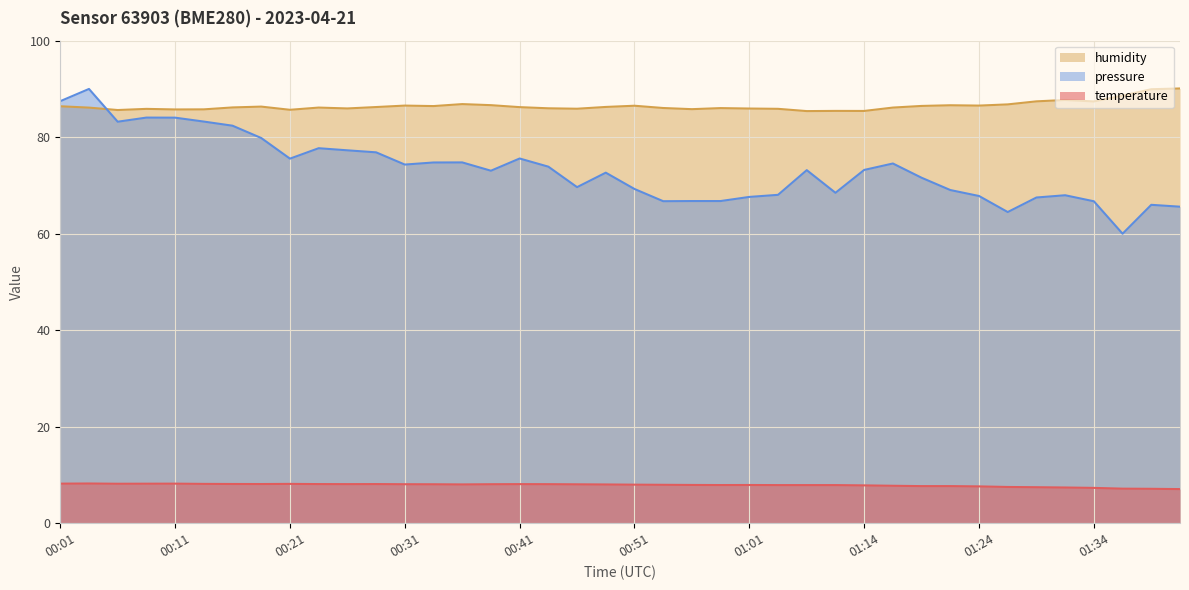

What is the difference between the second highest and minimum values in the humidity series?

4.5